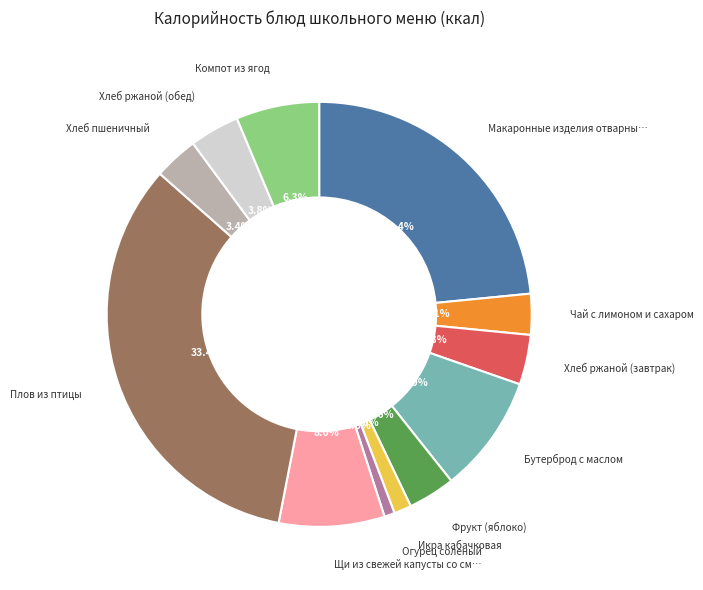

Is there a majority slice in this chart?

No